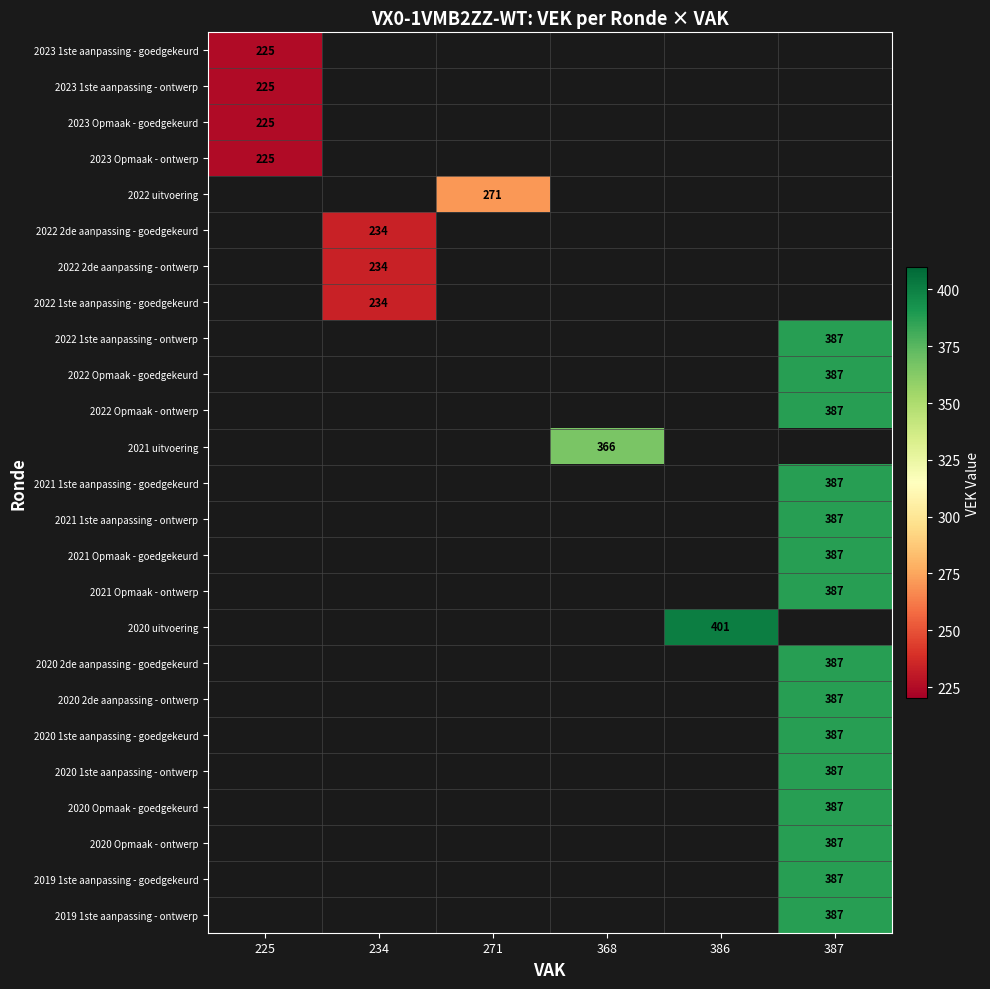

The value of 2021 1ste aanpassing - goedgekeurd at 387 is 387. True or false?

True